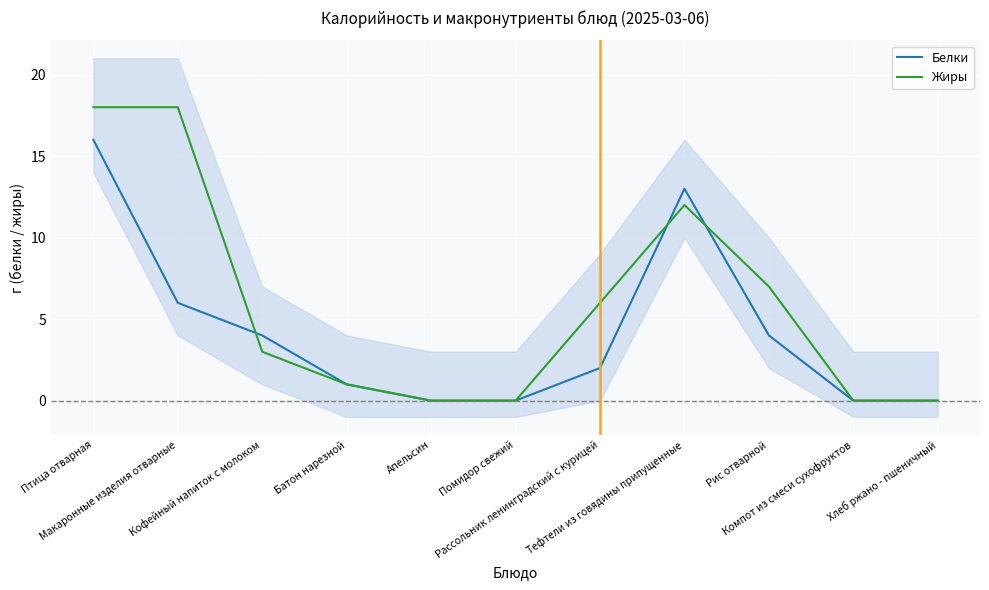

At how many categories does at least one series exceed 5?

5